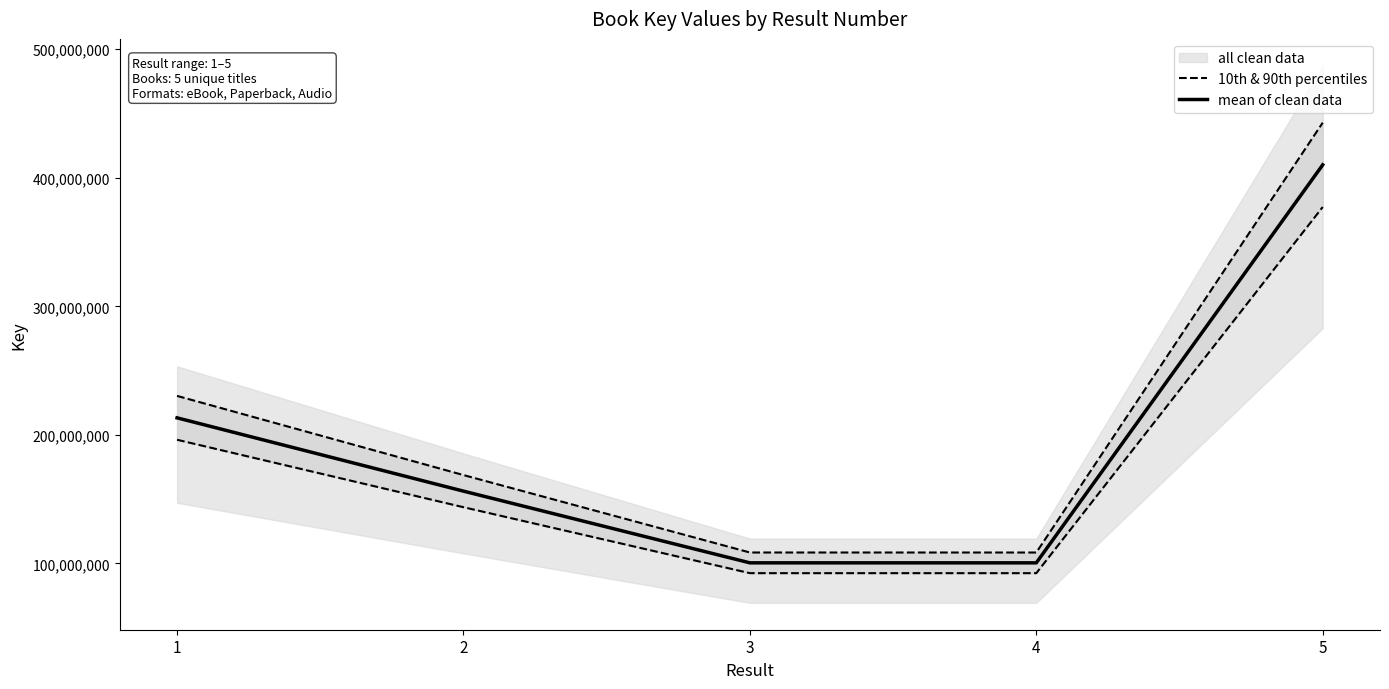

Reading left to right, extract all data points from this chart.

10th & 90th percentiles: 1=230298172.9	2=168710828.4	3=108477349.2	4=108464803.9	5=442853417.9
mean of clean data: 1=213239049.0	2=156213730.0	3=100441990.0	4=100430374.0	5=410049461.0